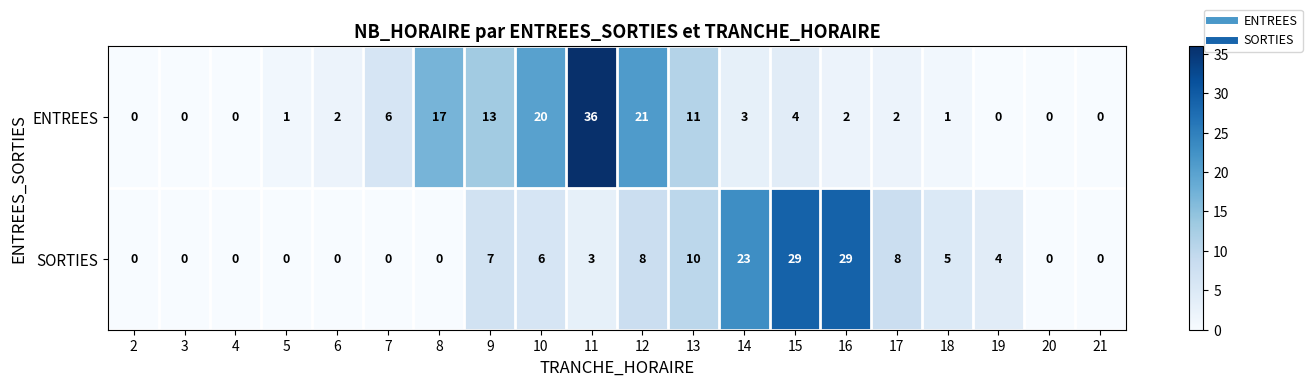

The ENTREES series shows 17 at 8. True or false?

True